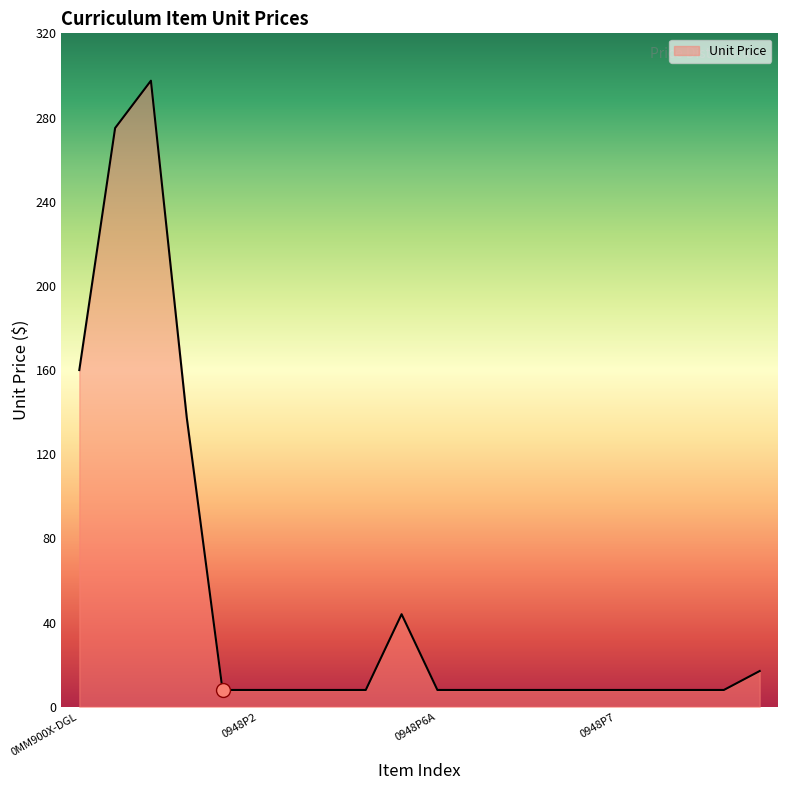

What is the maximum value shown in the chart?

297.5